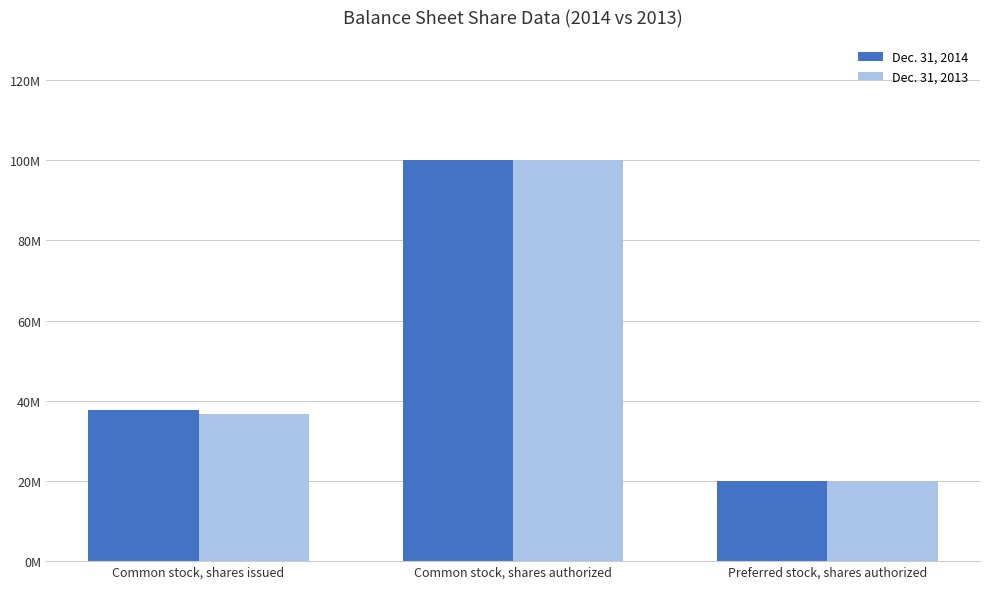

How many Dec. 31, 2014 values are between 20000000 and 100000000?

3